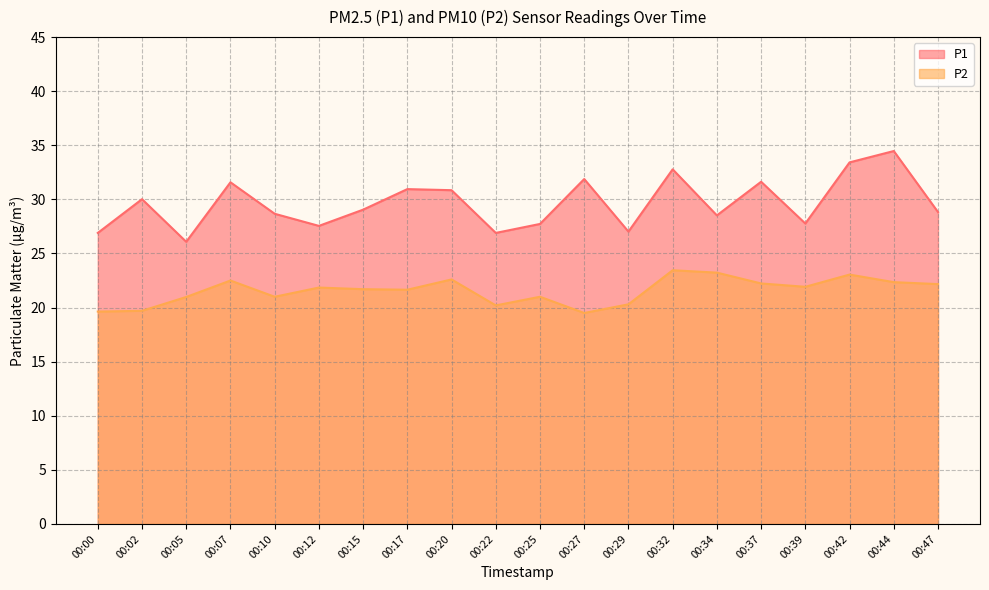

At how many categories does at least one series exceed 22?

20